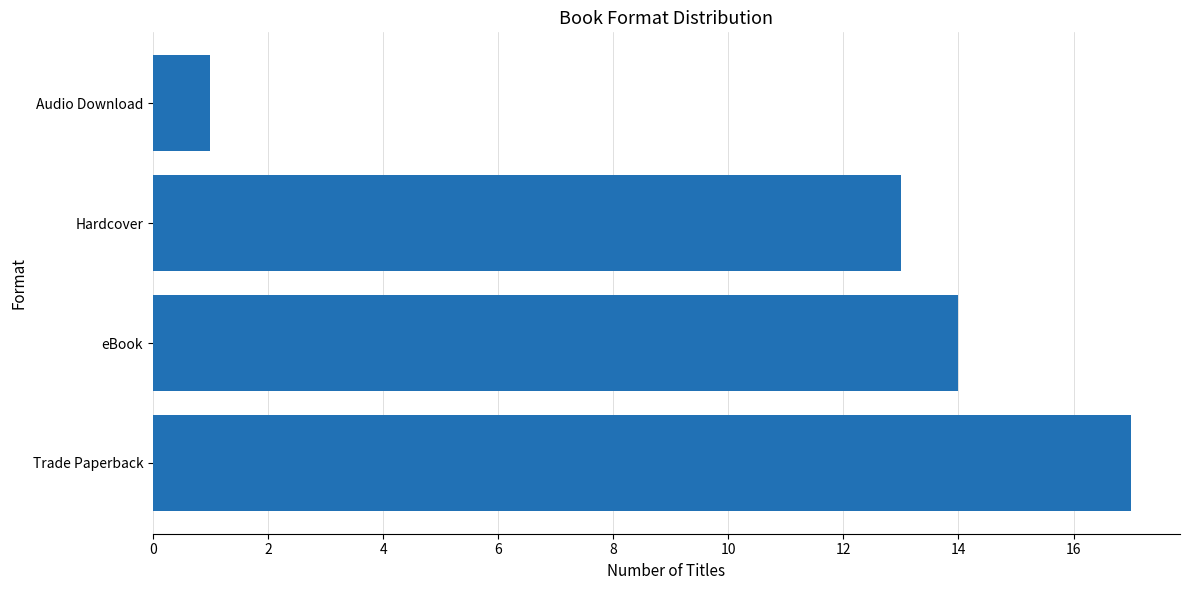

What is the approximate value at Trade Paperback?

17